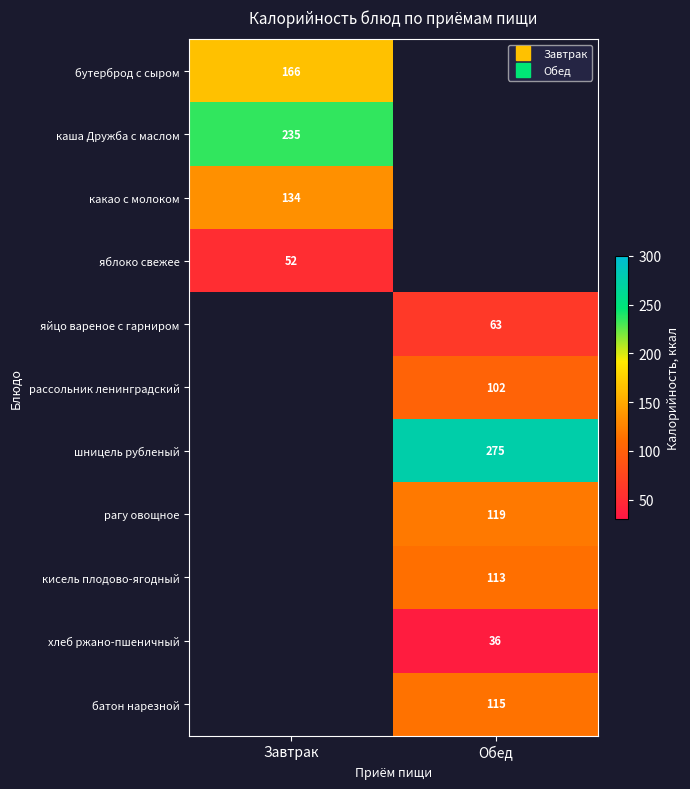

The рагу овощное series shows 119.0 at Обед. True or false?

True